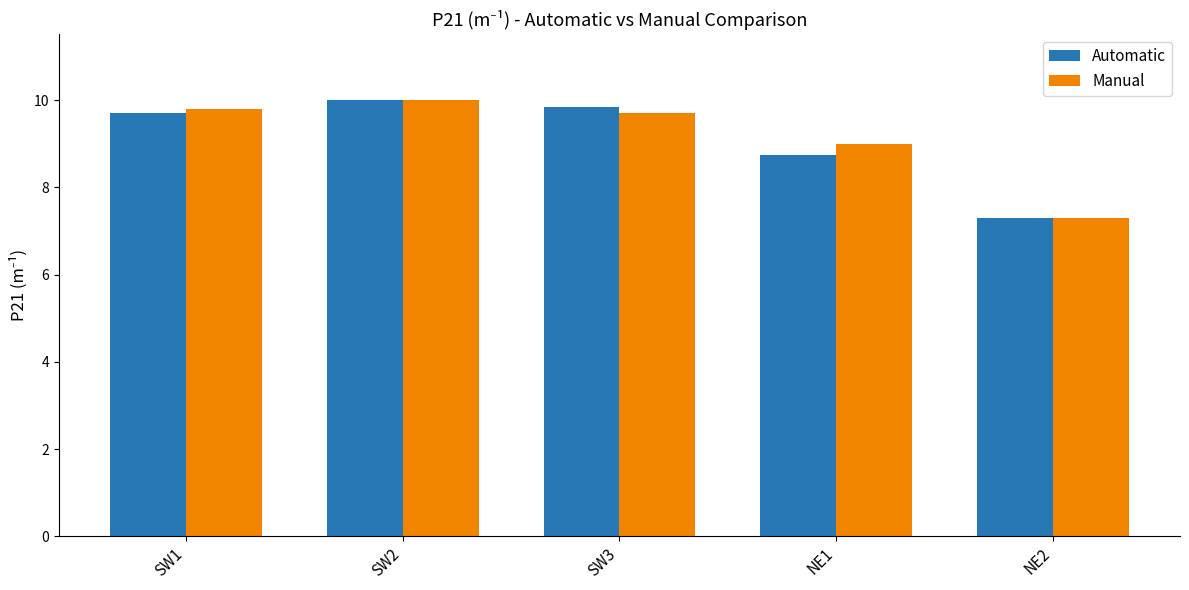

At which category is the sum across all series the highest?

SW2